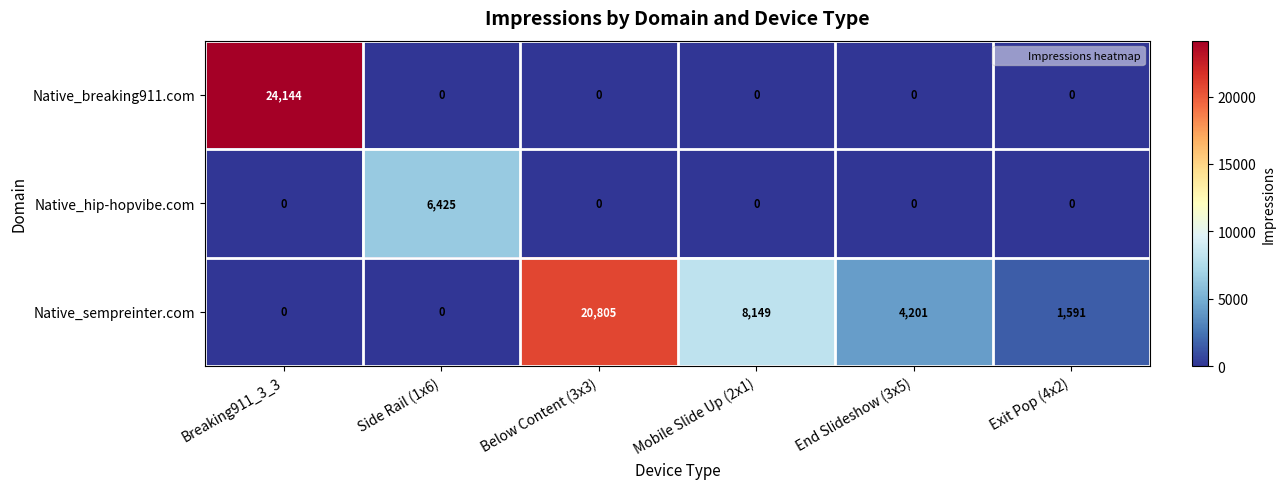

Rank the series by their average value, from highest to lowest.

Native_sempreinter.com, Native_breaking911.com, Native_hip-hopvibe.com